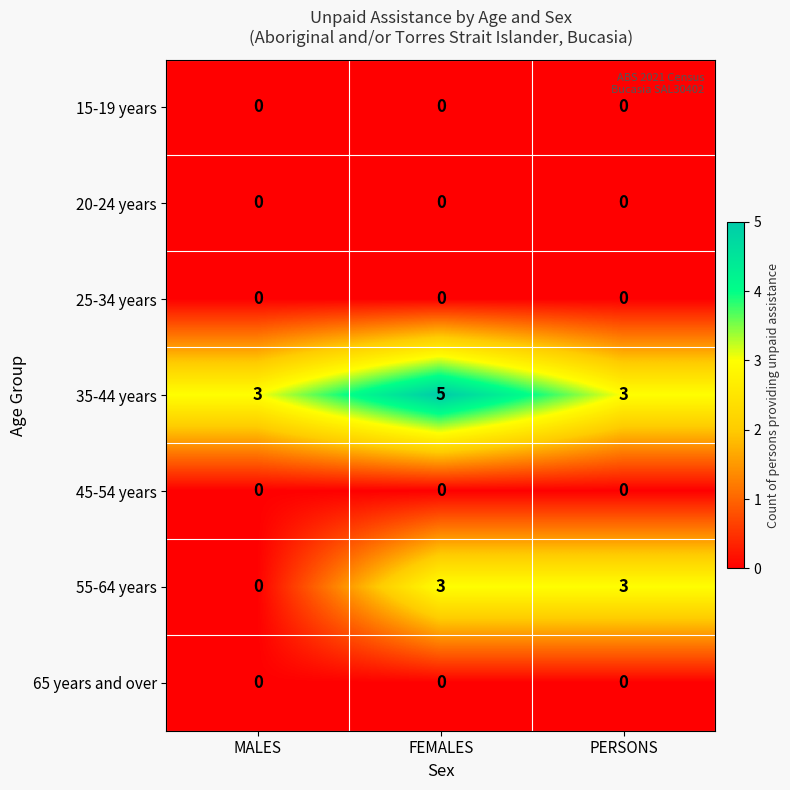

What is the greatest value displayed?

5